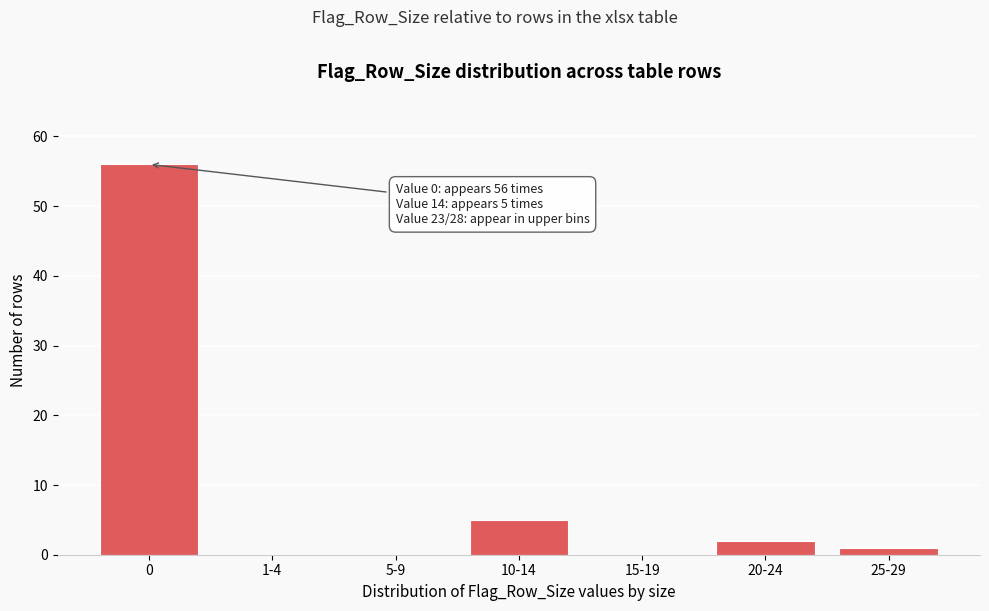

Reading left to right, list all the values displayed in this chart.

0=56	1-4=0	5-9=0	10-14=5	15-19=0	20-24=2	25-29=1